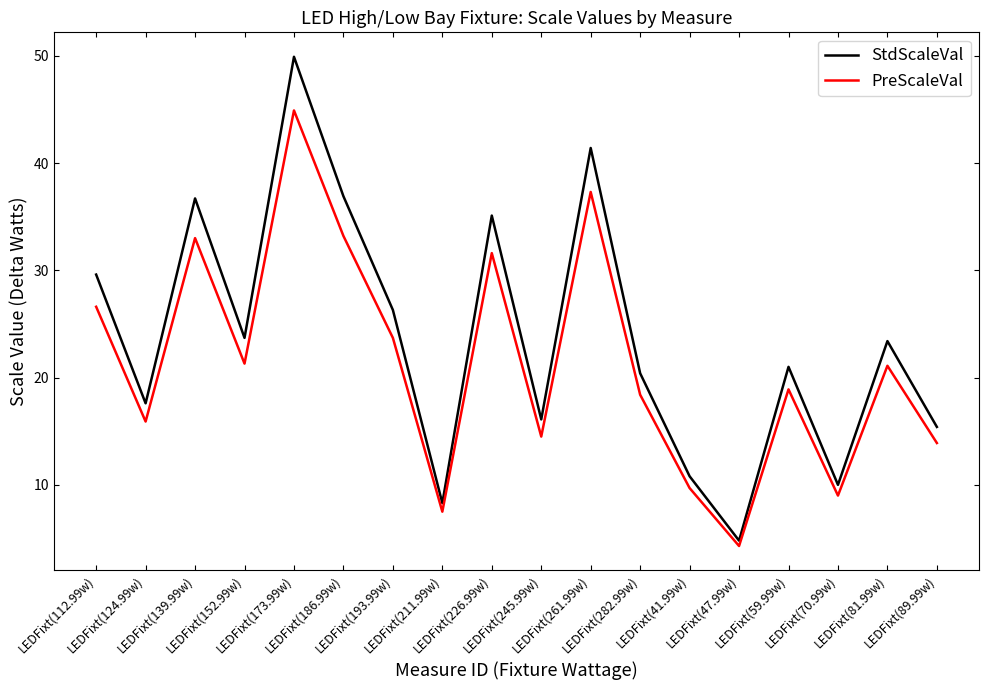

True or false: StdScaleVal has more than 1 interior local peaks.

True